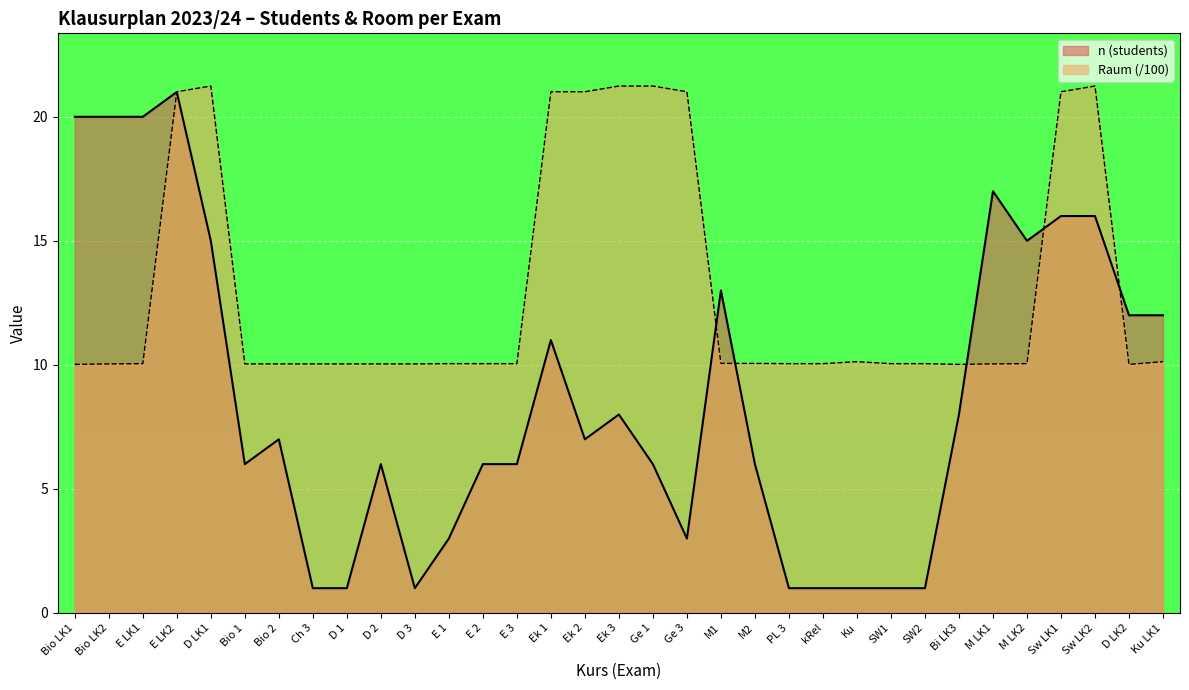

How many distinct data groups are displayed?

2